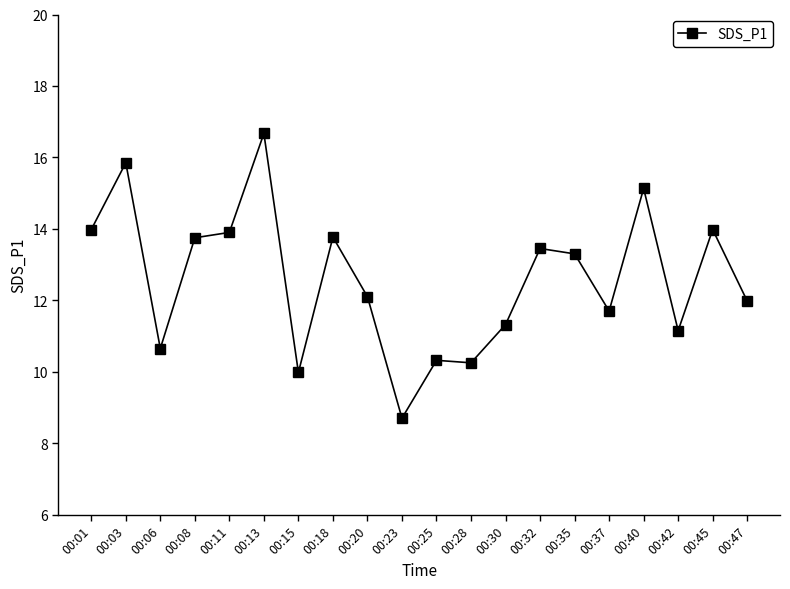

At which label does the data first exceed 13?

00:01